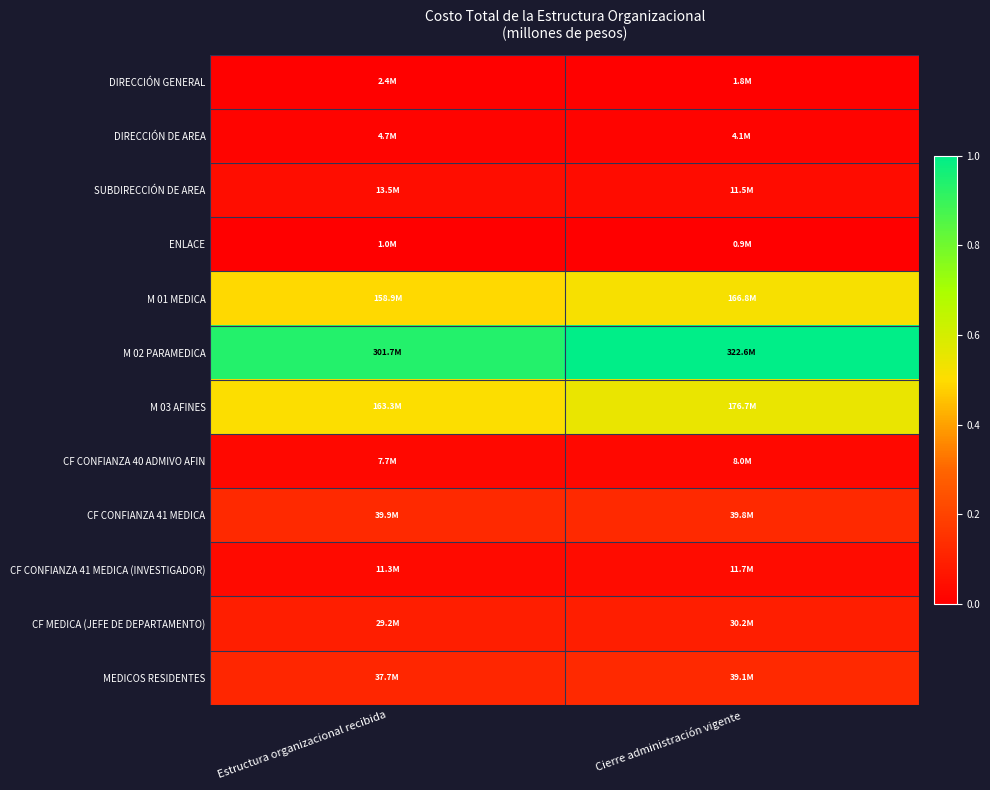

At how many categories does at least one series exceed 0?

2